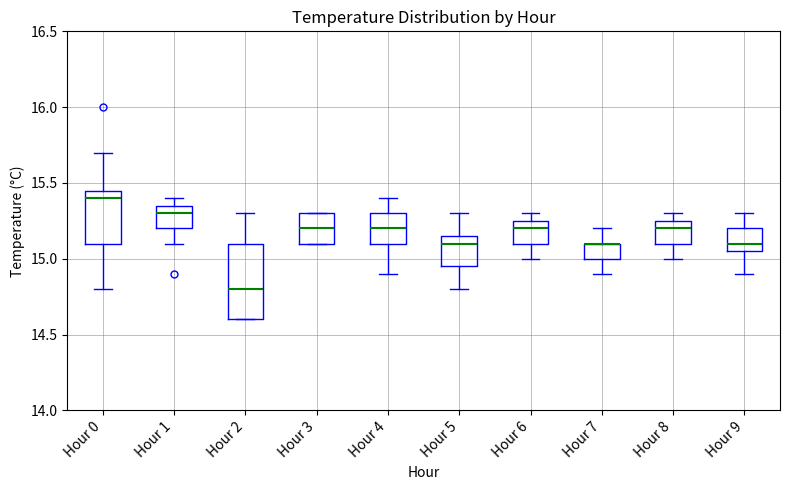

Reading left to right, transcribe this box plot: for each box, give where its median line is, the range the box spans, and where its two whiskers end, as read against the y-axis. The values are not printed on the chart, so give them approximately, as read against the axis.

Hour 0: median 15.40, box 15.10 to 15.45, whiskers 14.80 to 15.70
Hour 1: median 15.30, box 15.20 to 15.35, whiskers 15.10 to 15.40
Hour 2: median 14.80, box 14.60 to 15.10, whiskers 14.60 to 15.30
Hour 3: median 15.20, box 15.10 to 15.30, whiskers 15.10 to 15.30
Hour 4: median 15.20, box 15.10 to 15.30, whiskers 14.90 to 15.40
Hour 5: median 15.10, box 14.95 to 15.15, whiskers 14.80 to 15.30
Hour 6: median 15.20, box 15.10 to 15.25, whiskers 15.00 to 15.30
Hour 7: median 15.10 (drawn on the box's upper edge), box 15.00 to 15.10, whiskers 14.90 to 15.20
Hour 8: median 15.20, box 15.10 to 15.25, whiskers 15.00 to 15.30
Hour 9: median 15.10, box 15.05 to 15.20, whiskers 14.90 to 15.30